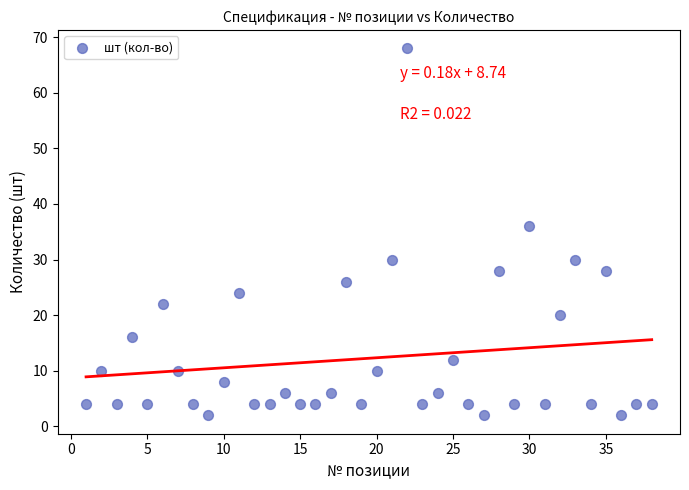

What Y value in the scatter plot is closest to 35?

36